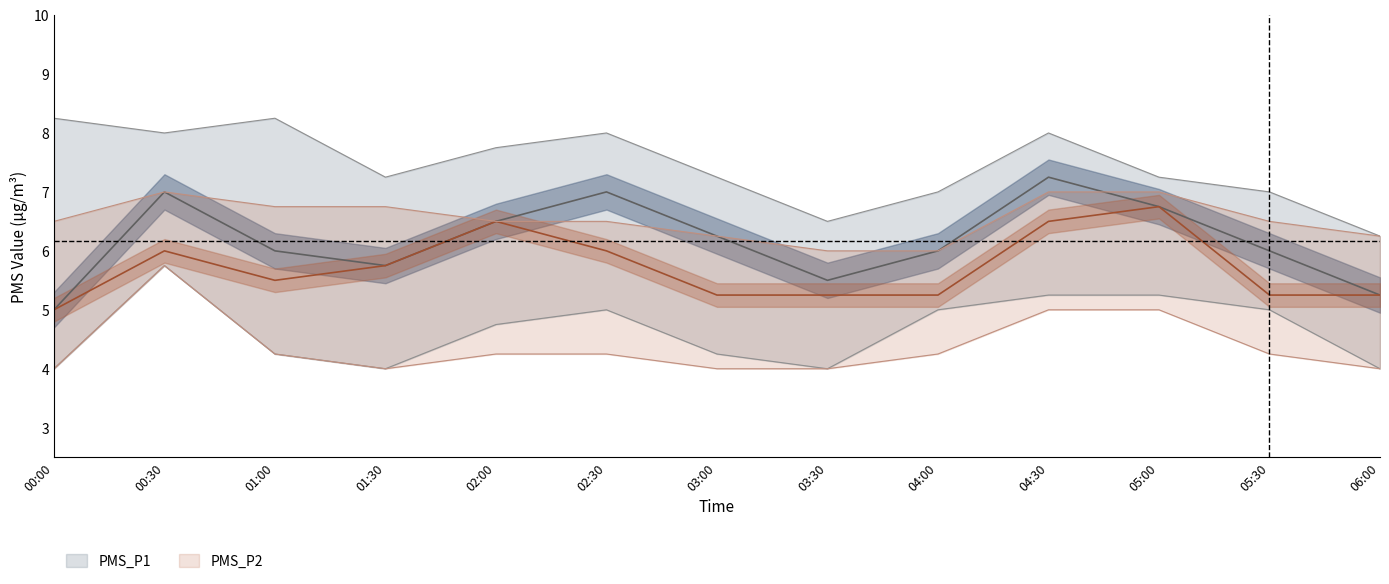

What is the average value of the PMS_P2_center series?

5.7